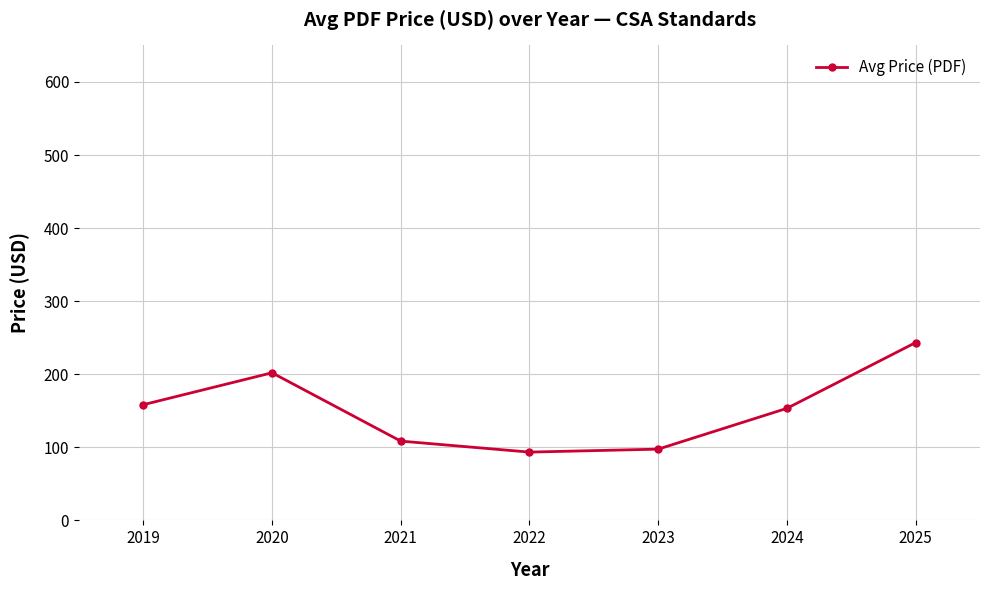

Is it true that the value at 2021 is 108.5?

True